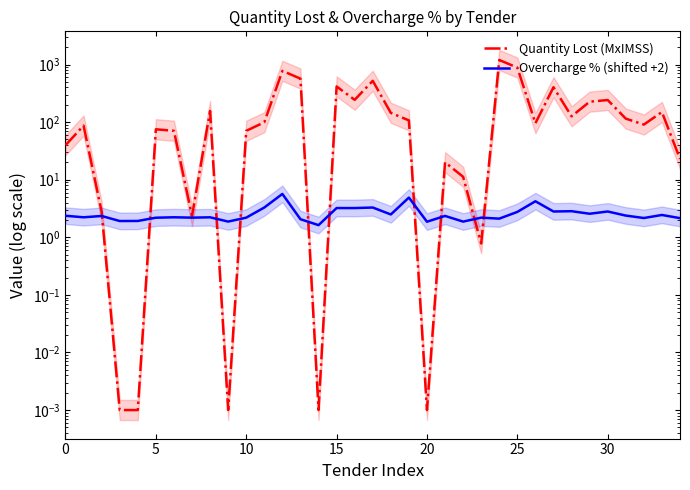

Which series has the largest total across all categories?

Quantity Lost (MxIMSS)